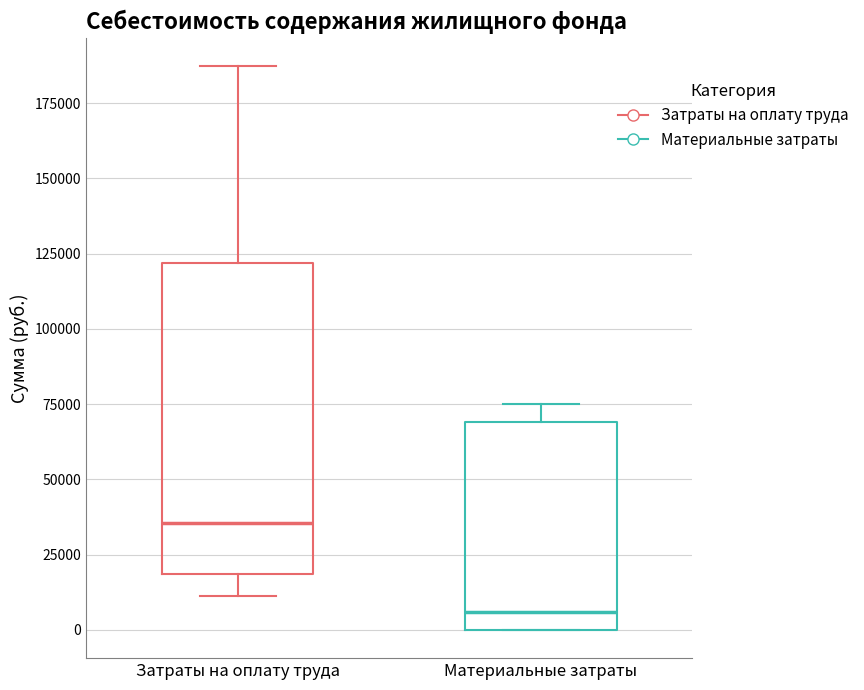

Which box is the tallest, from its lower edge to its upper edge?

Затраты на оплату труда